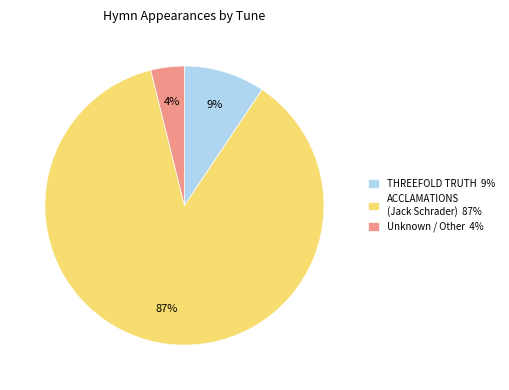

Is there a majority slice in this chart?

Yes